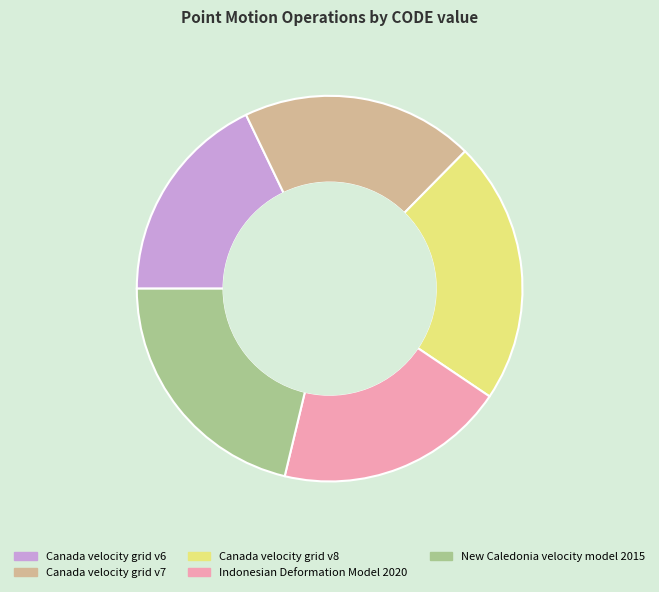

True or false: Canada velocity grid v6 accounts for 18% of the total.

True